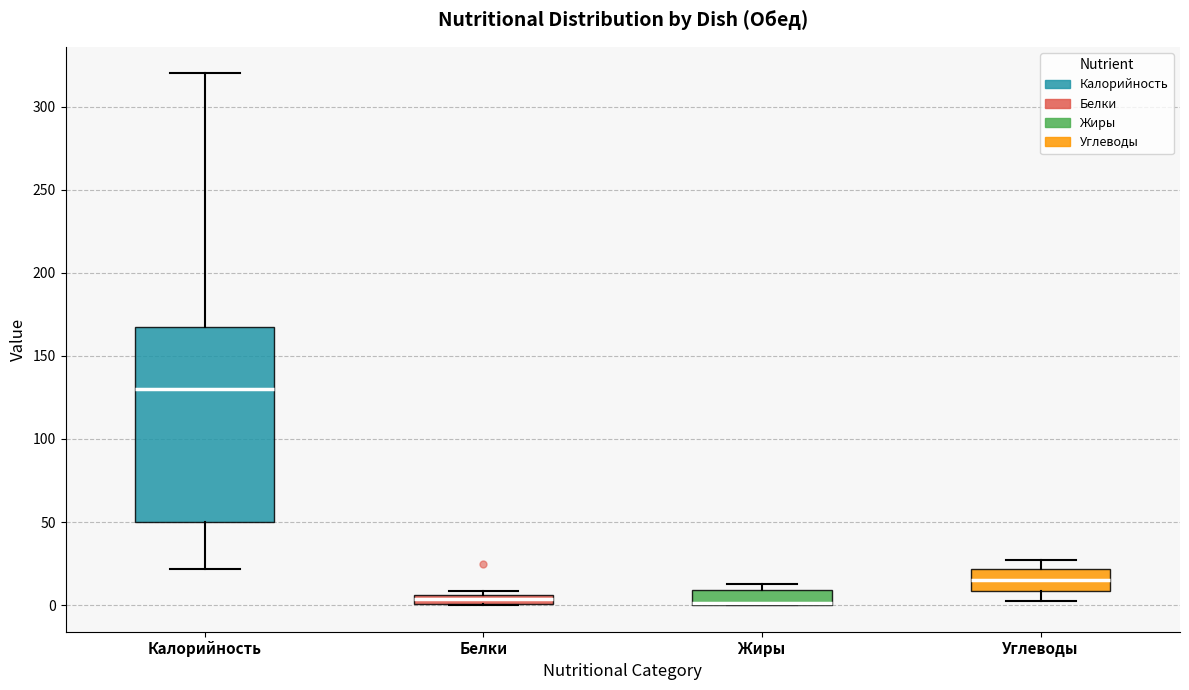

Where is the lower edge of the box for Белки on the y-axis? The values are not printed on the chart, so give them approximately, as read against the axis.

0